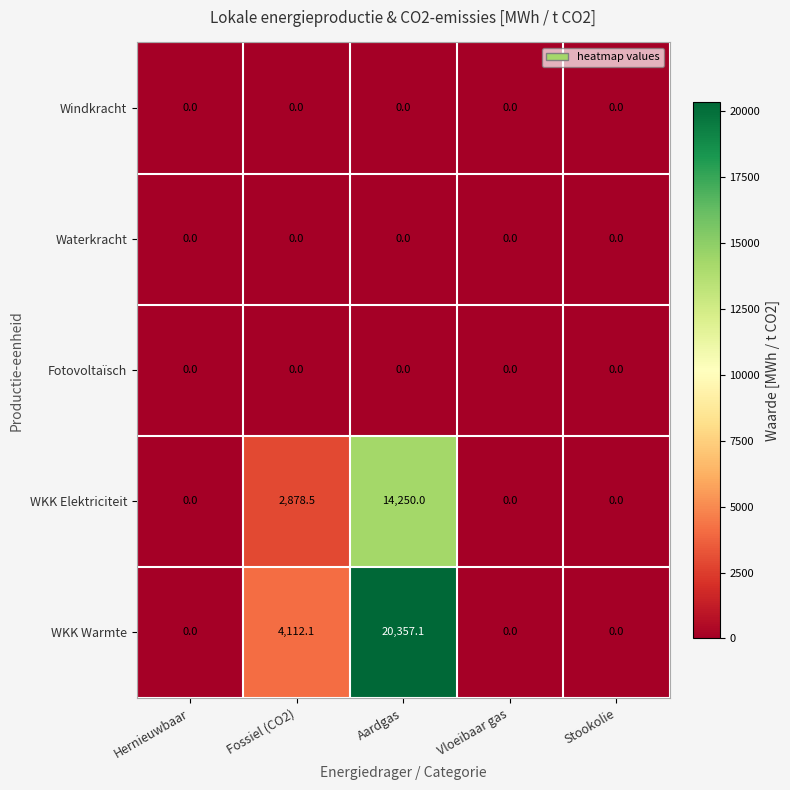

Which series has the largest range (max minus min)?

WKK Warmte